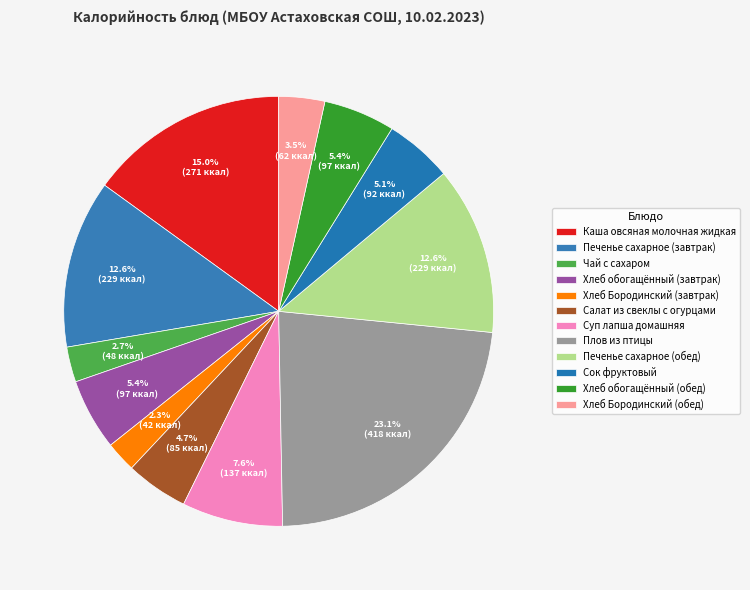

To the nearest percent, what is the difference between the Хлеб Бородинский (обед) and Плов из птицы slice percentages?

20%